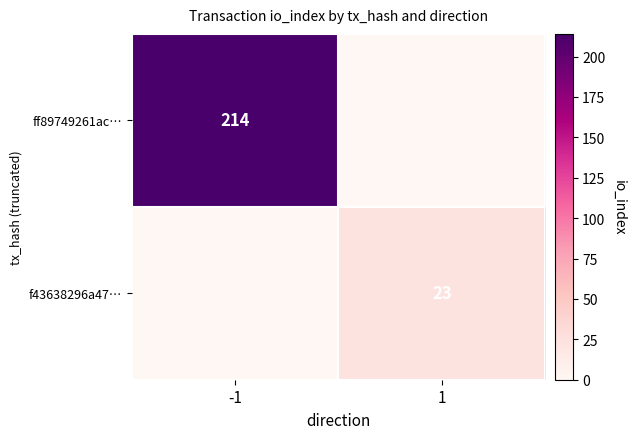

Count the number of categories in the chart.

2